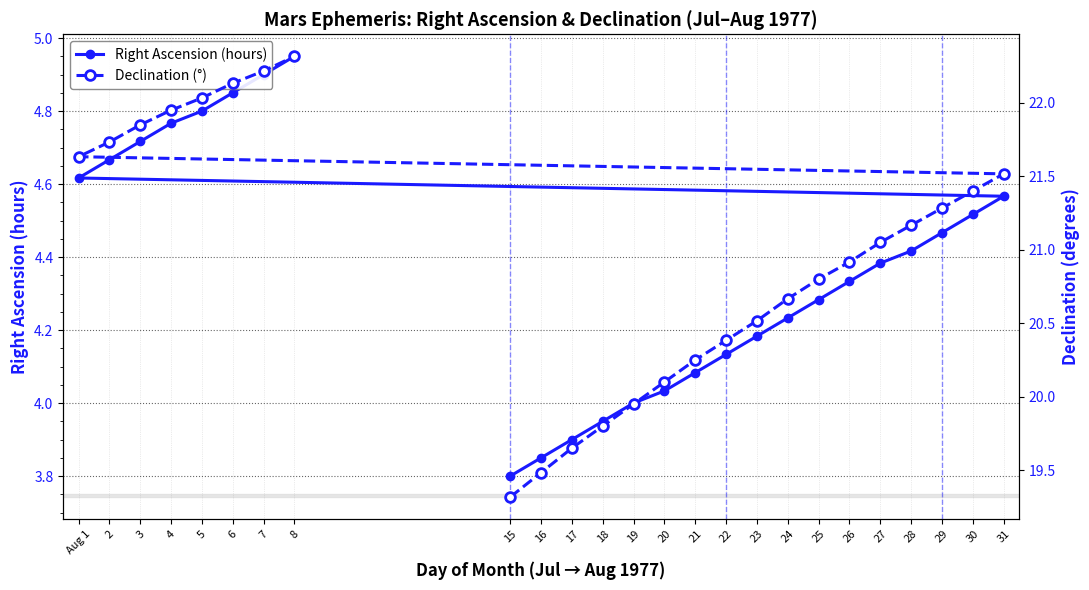

Which category has the highest value in the Right Ascension (hours) series?

8